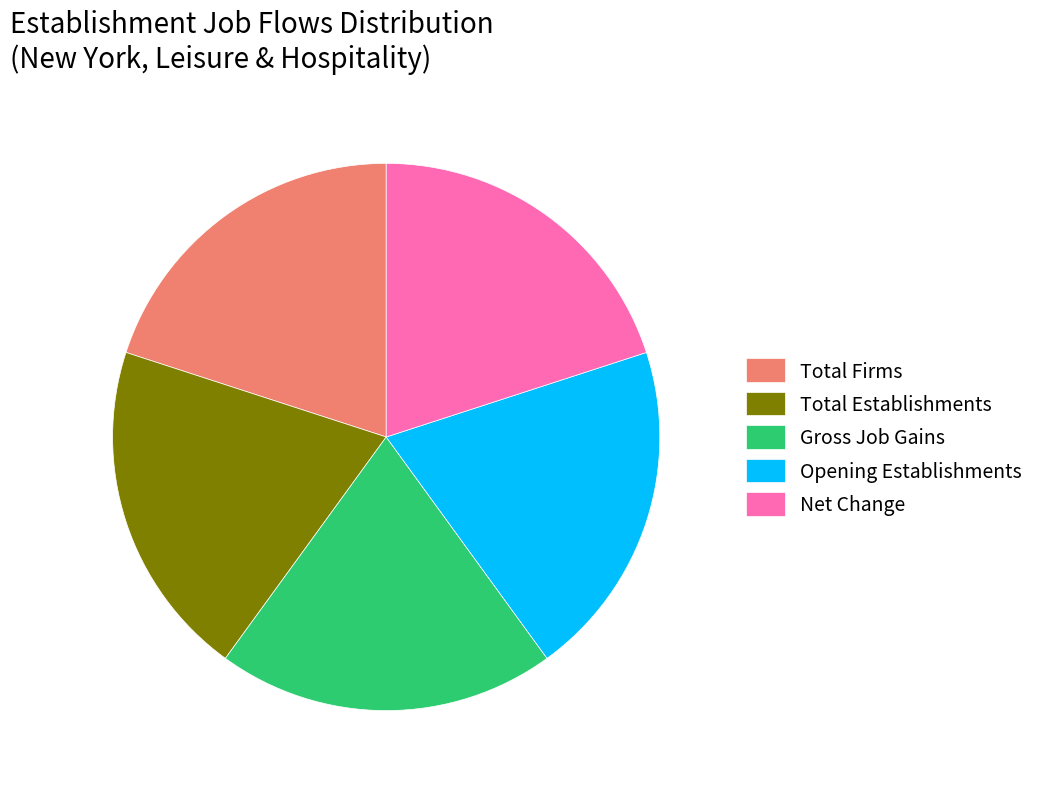

Combined, do Total Establishments and Gross Job Gains account for over 50%?

No